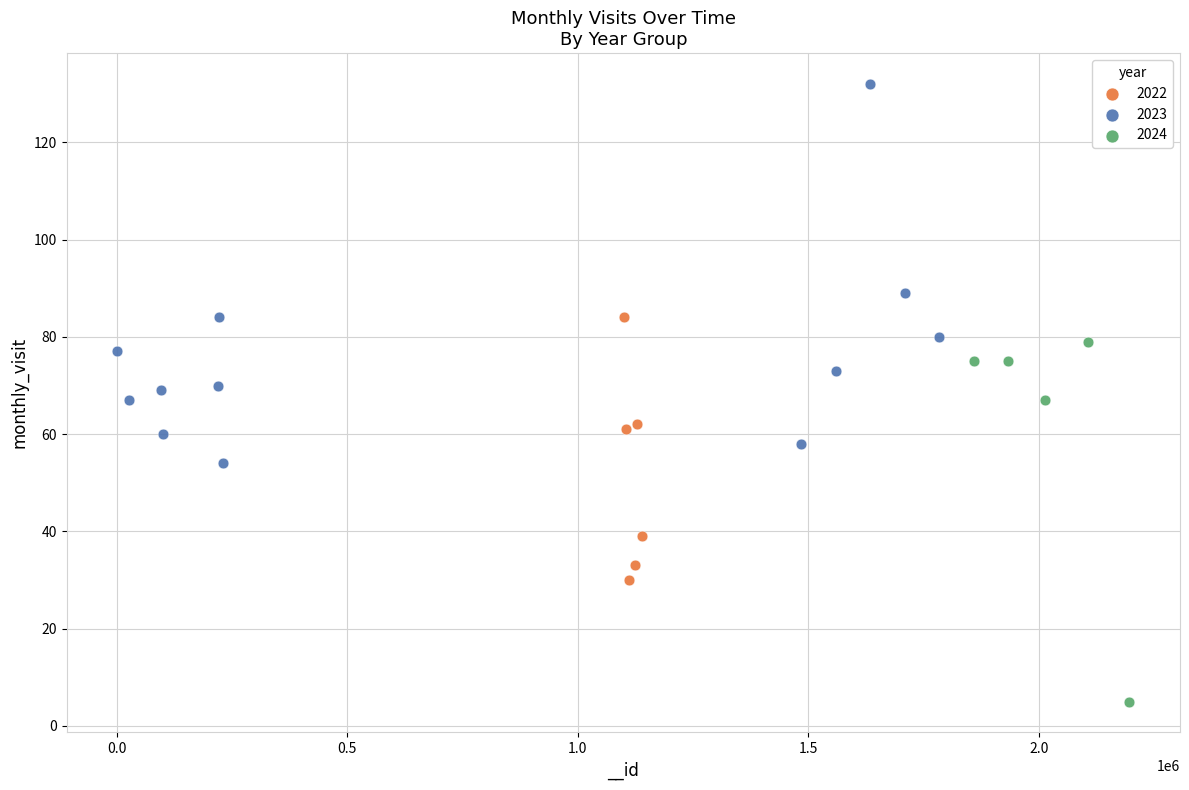

Which series contains the highest Y value?

2023